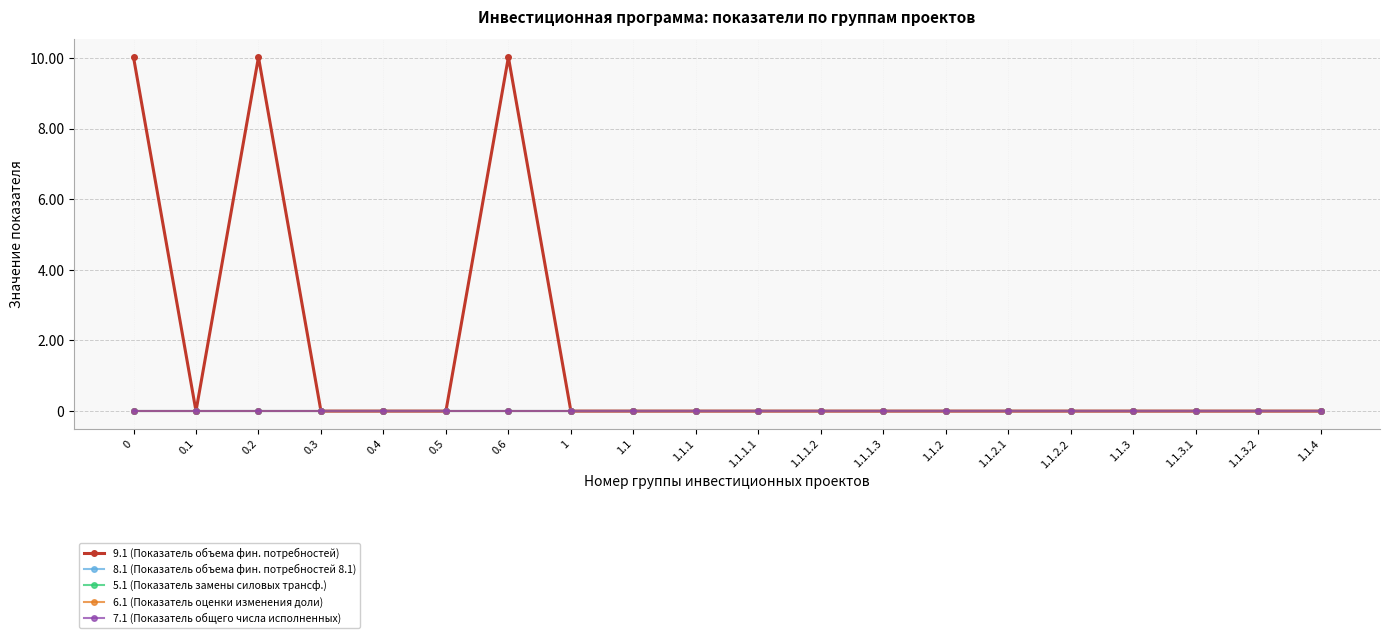

Is this an area chart (filled region under the line)?

No